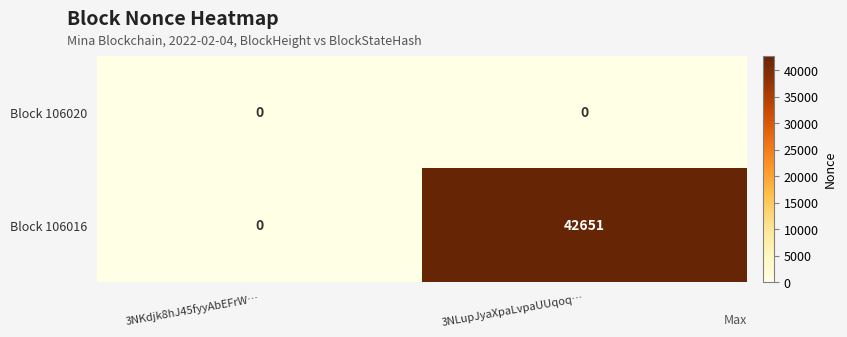

What is the difference between the maximum and minimum values in the Block 106016 series?

42651